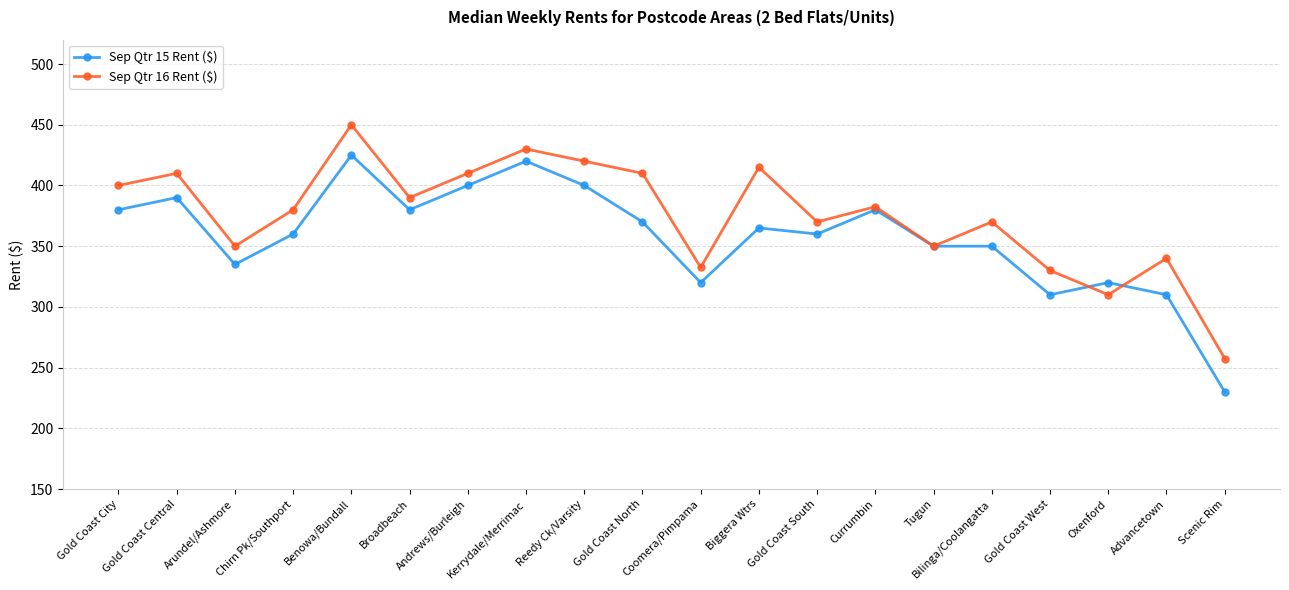

Reading left to right, transcribe all the data shown in this chart.

Sep Qtr 15 Rent ($): 380.0	390.0	335.0	360.0	425.0	380.0	400.0	420.0	400.0	370.0	320.0	365.0	360.0	380.0	350.0	350.0	310.0	320.0	310.0	230.0
Sep Qtr 16 Rent ($): 400.0	410.0	350.0	380.0	450.0	390.0	410.0	430.0	420.0	410.0	332.5	415.0	370.0	382.5	350.0	370.0	330.0	310.0	340.0	257.5